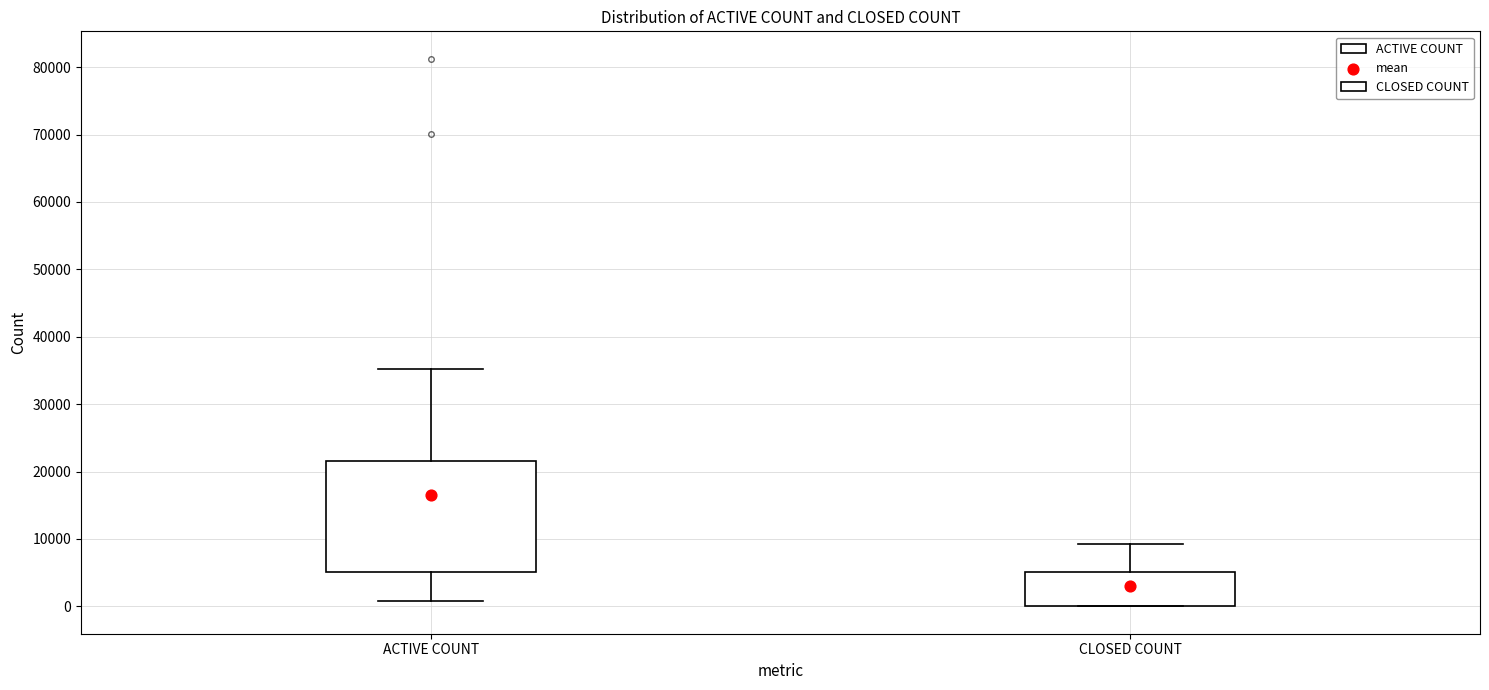

Which box's median line is the lowest?

CLOSED COUNT